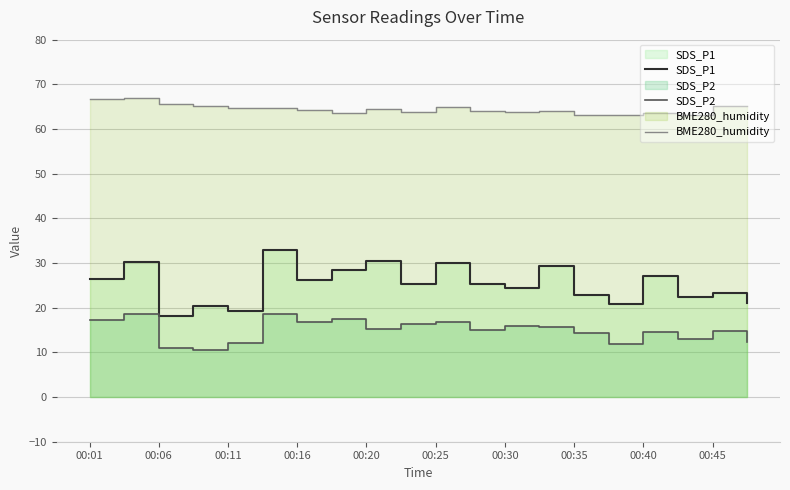

What is the minimum value shown in the chart?

10.6